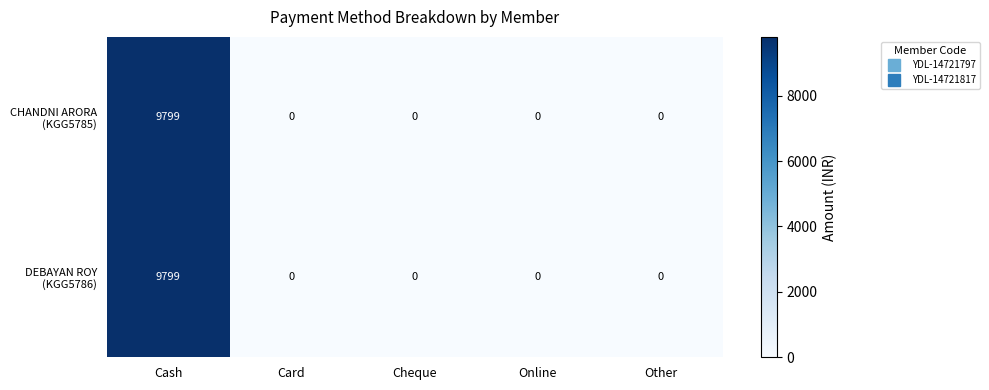

What is the total value across all series at Cash?

19598